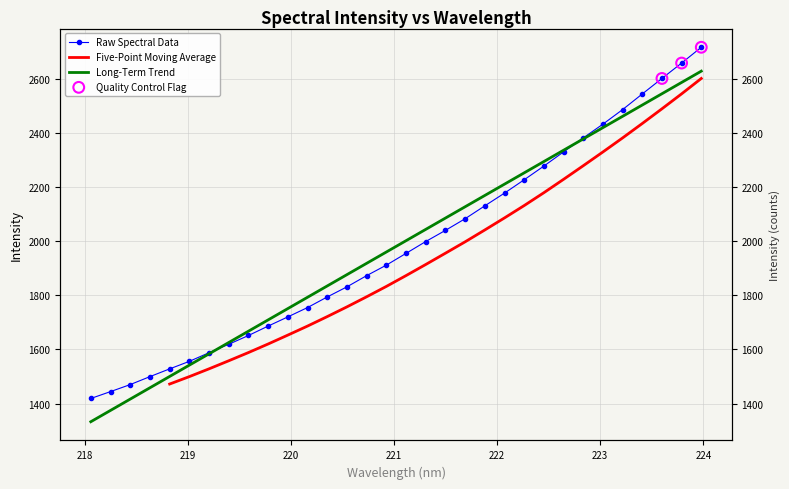

What is the change in value from 219.7801 to 222.4538?

+591.7